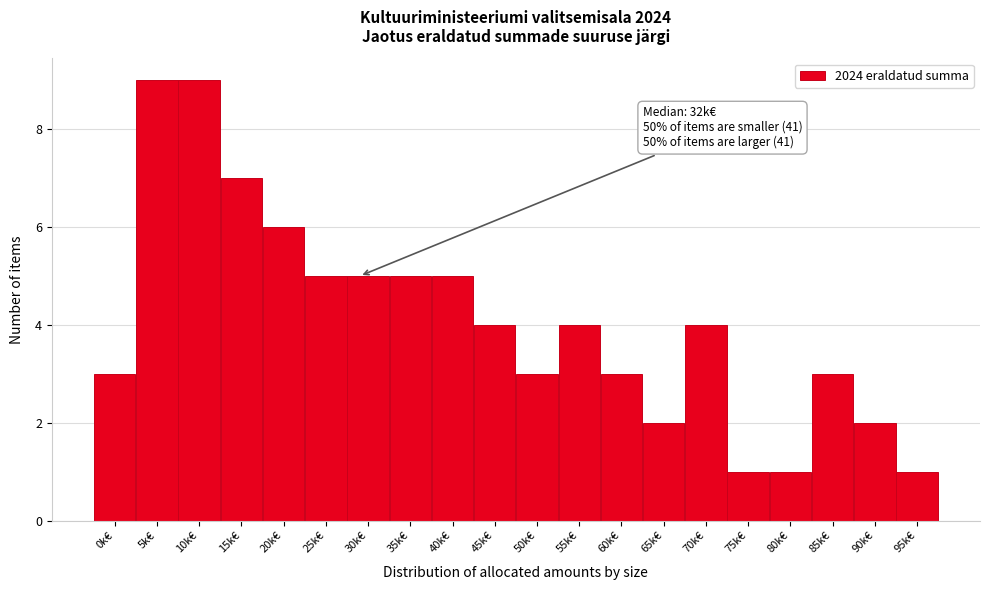

Reading left to right, transcribe all the data shown in this chart.

3	9	9	7	6	5	5	5	5	4	3	4	3	2	4	1	1	3	2	1